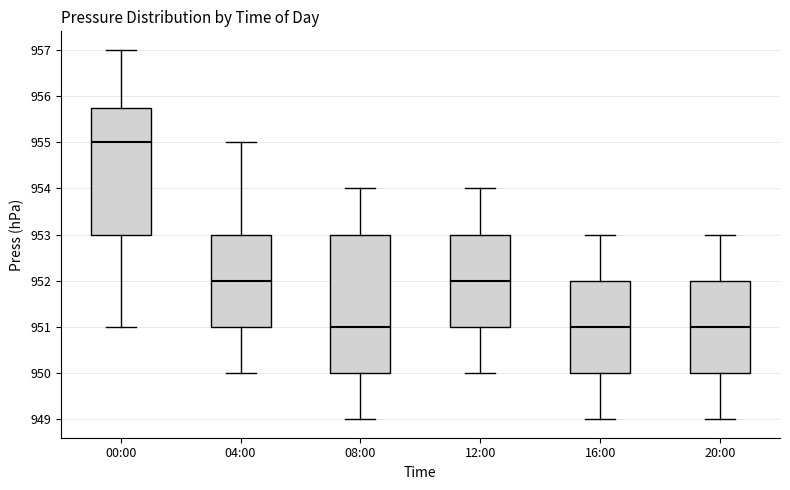

Where does the lower whisker of the box for 20:00 end on the y-axis? The values are not printed on the chart, so give them approximately, as read against the axis.

949.0